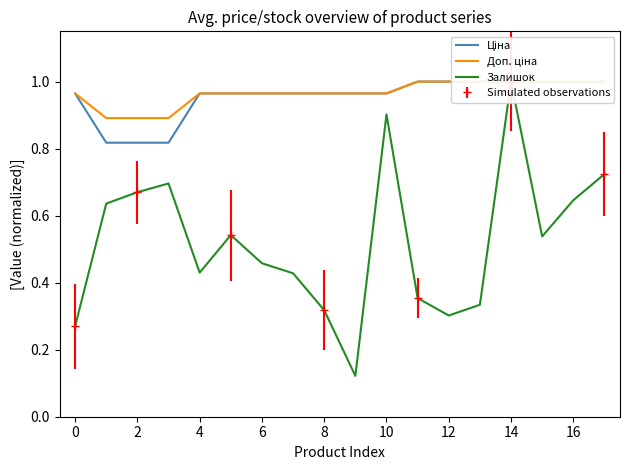

List the series in order of their peak value, highest first.

Ціна, Доп. ціна, Залишок